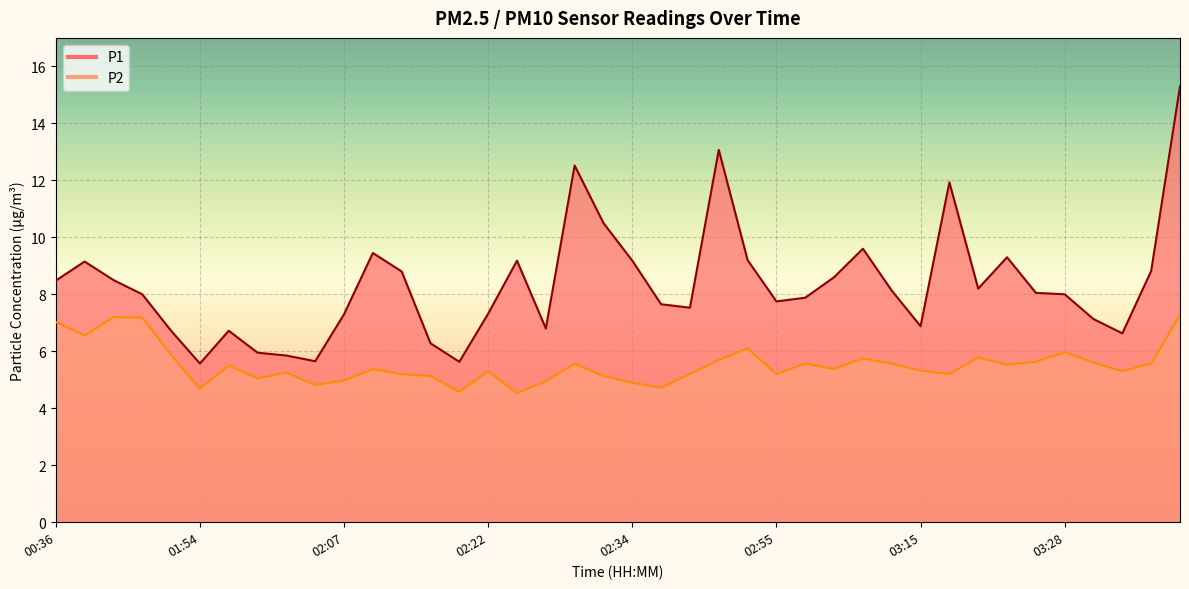

What position from the left is 02:57?

27